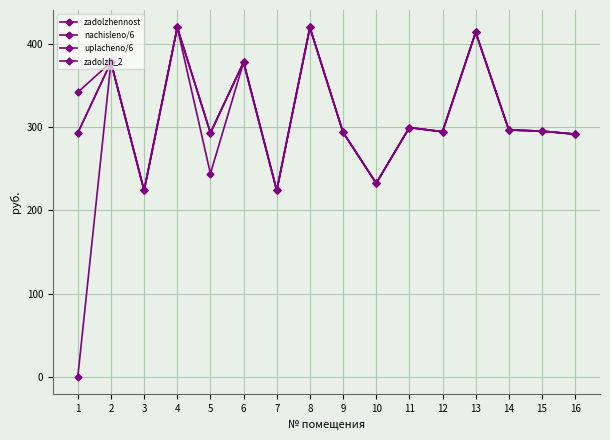

What is the average value of the nachisleno/6 series?

315.4